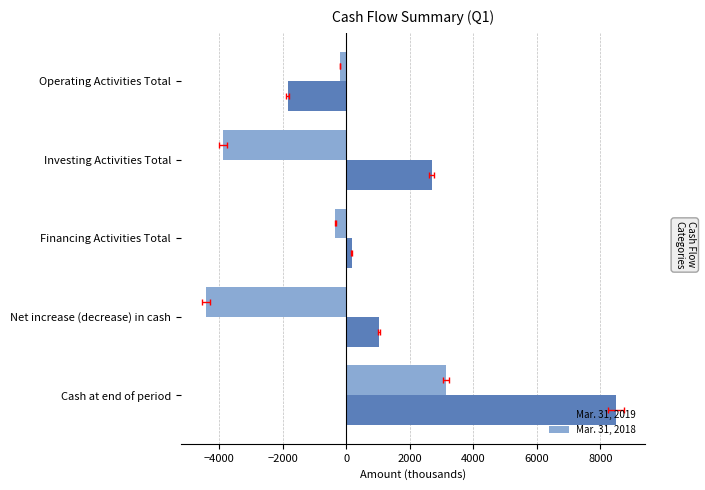

How many positive values does the Mar. 31, 2018 series have?

1